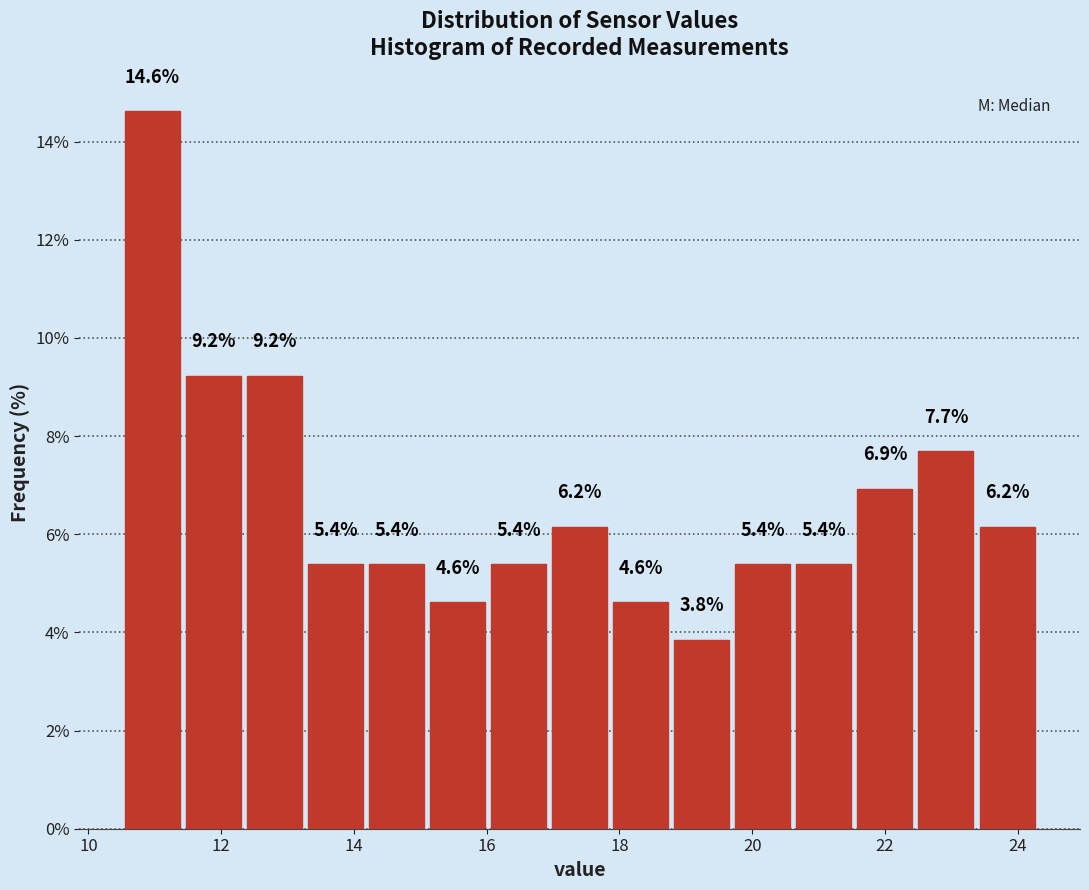

Over which range of the x-axis is the bar tallest?

10.50 to 11.42